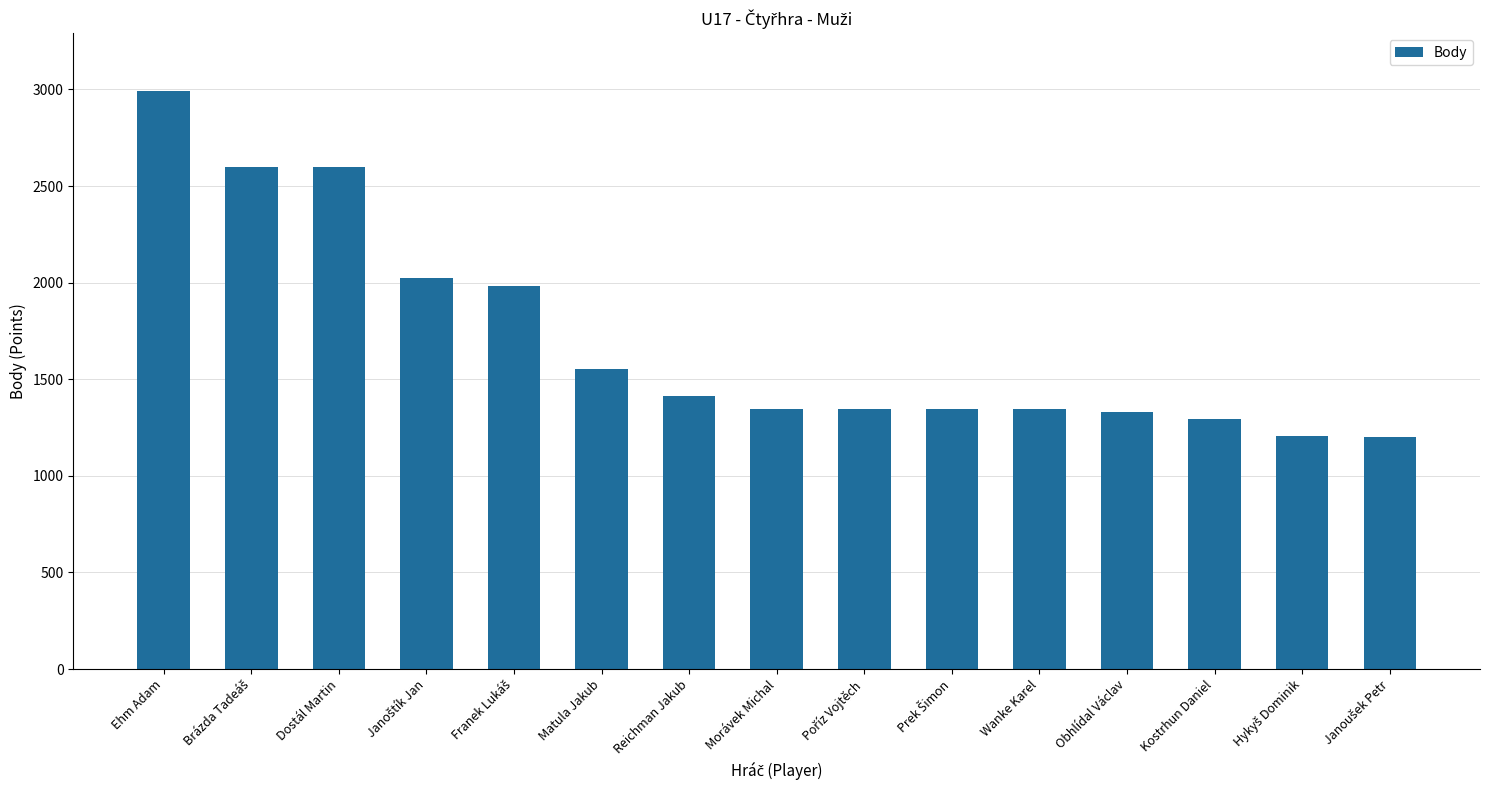

What is the difference between the values at Kostrhun Daniel and Ehm Adam?

1696